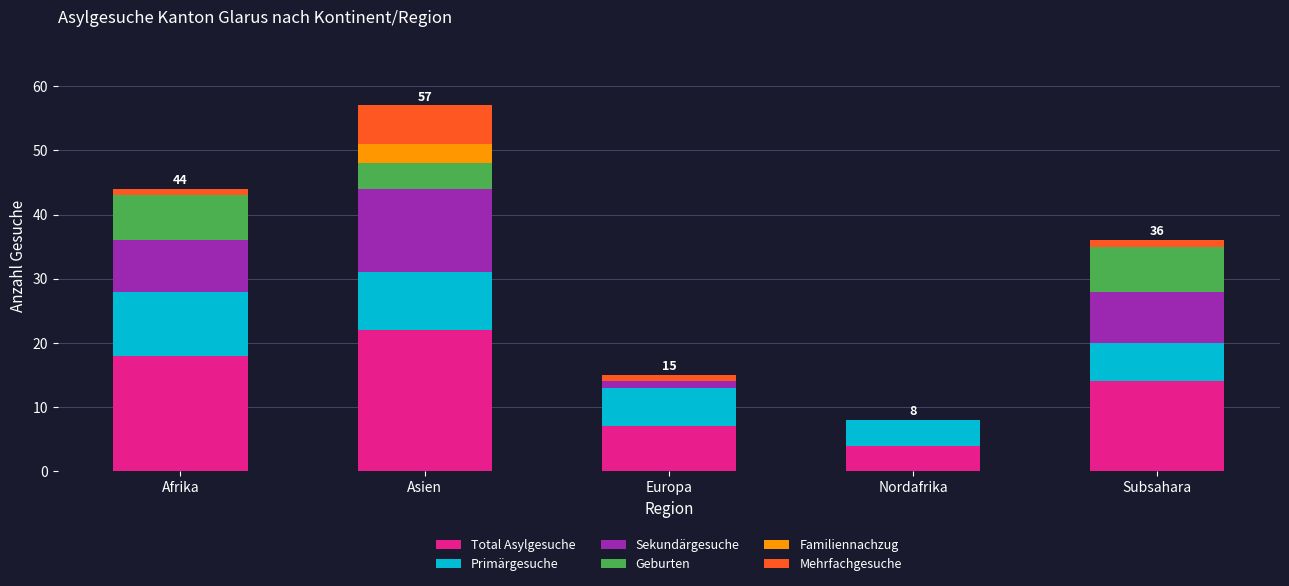

What is the total value across all series at Nordafrika?

8